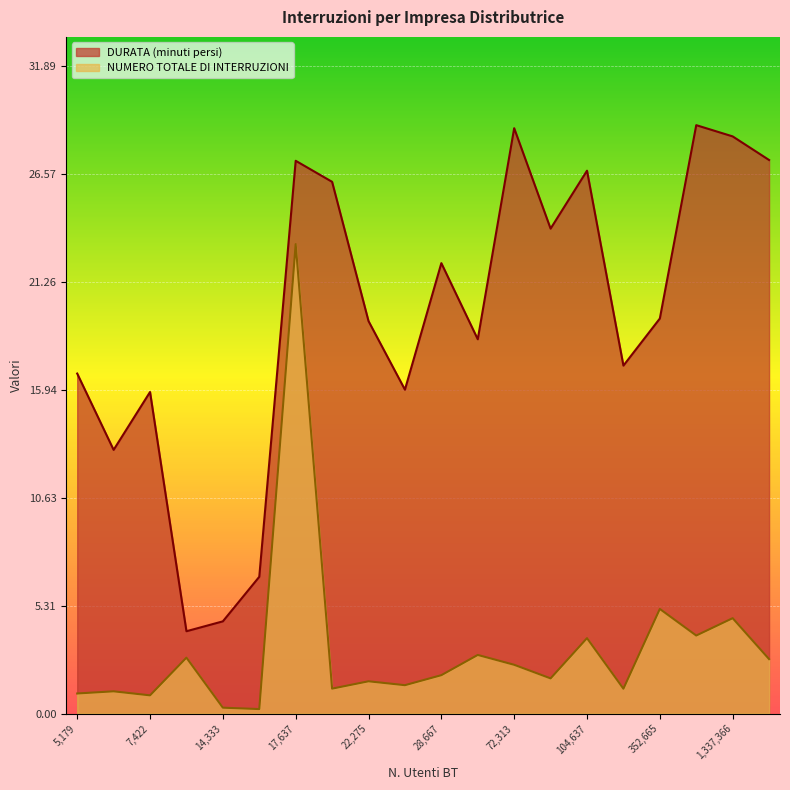

True or false: NUMERO TOTALE DI INTERRUZIONI has more than 2 interior local peaks.

True